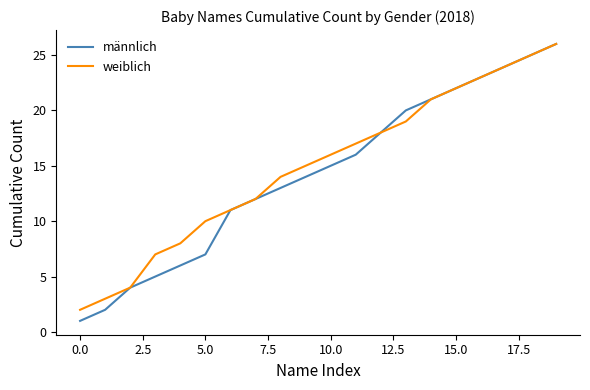

What is the highest value of the weiblich series?

26